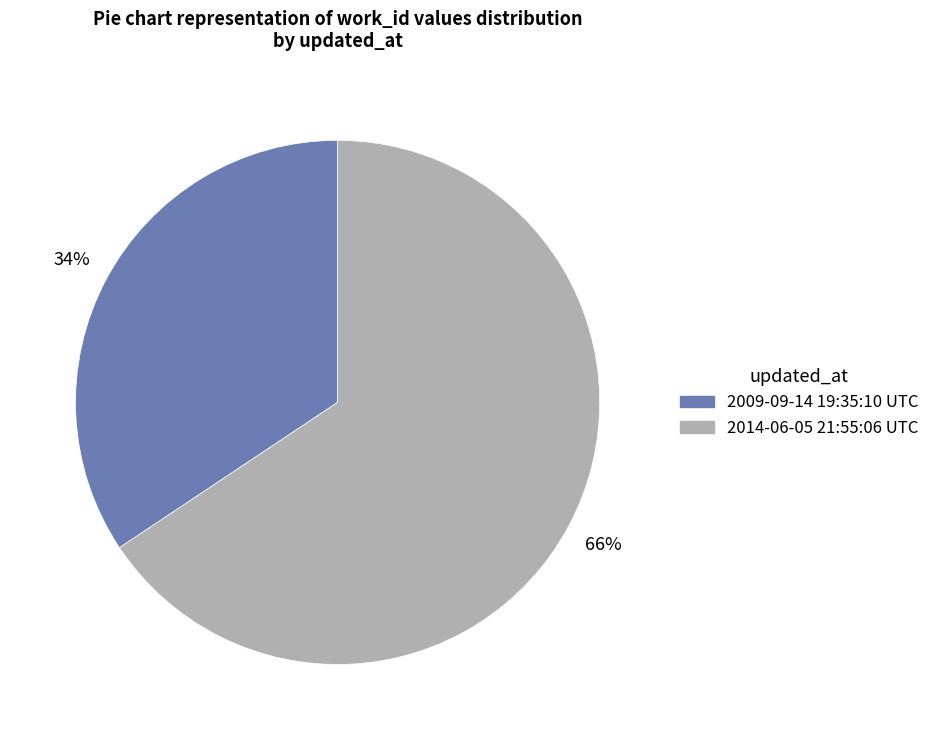

Is the sum of 2014-06-05 21:55:06 UTC and 2009-09-14 19:35:10 UTC greater than half?

Yes